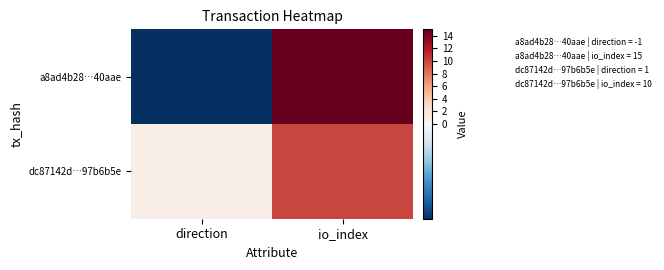

List the series in order of their peak value, lowest first.

dc87142d…97b6b5e, a8ad4b28…40aae